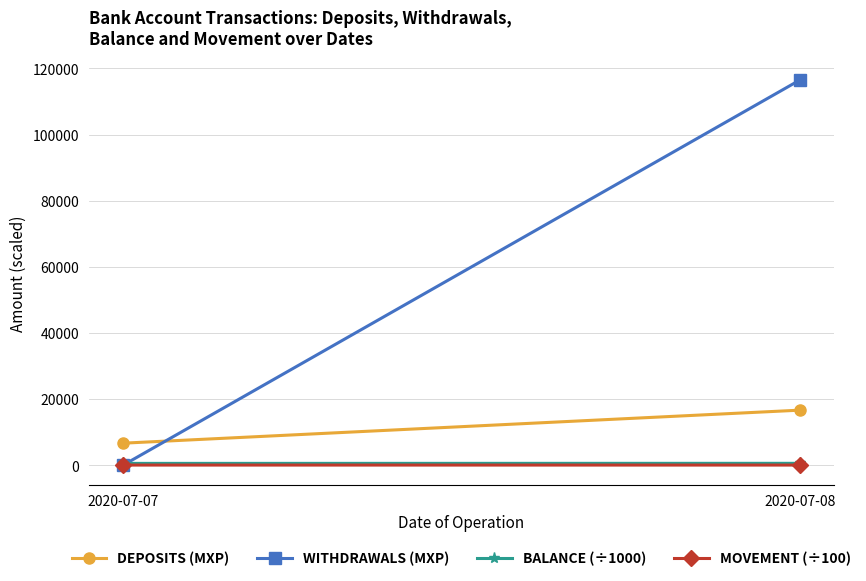

What is the total value across all series at 2020-07-08?

133916.9